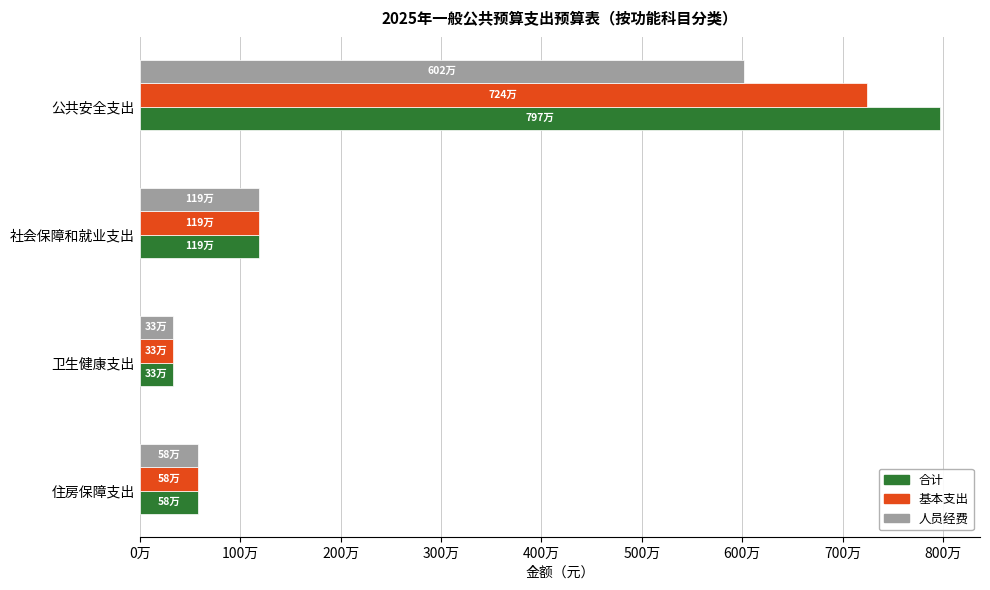

What are all the series names shown in the legend?

合计, 基本支出, 人员经费